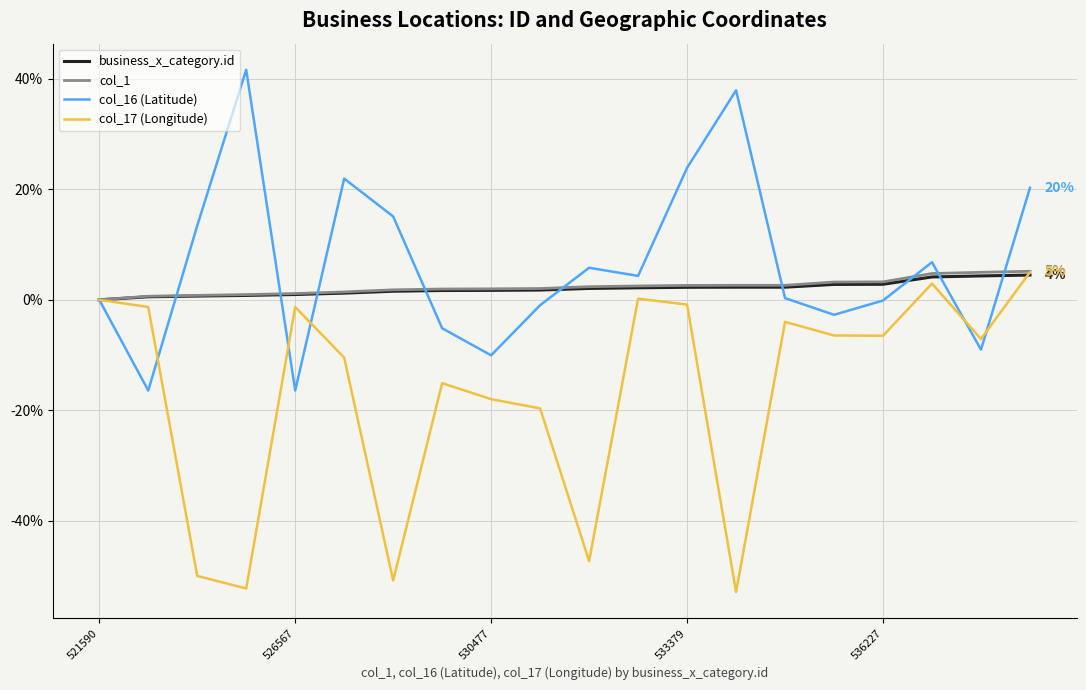

What is the sum of all col_1 values?

46.7